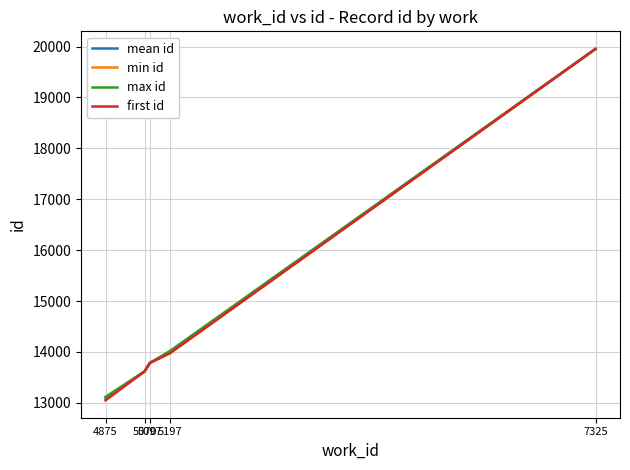

Where is max id nearest to the value 16536?

5197